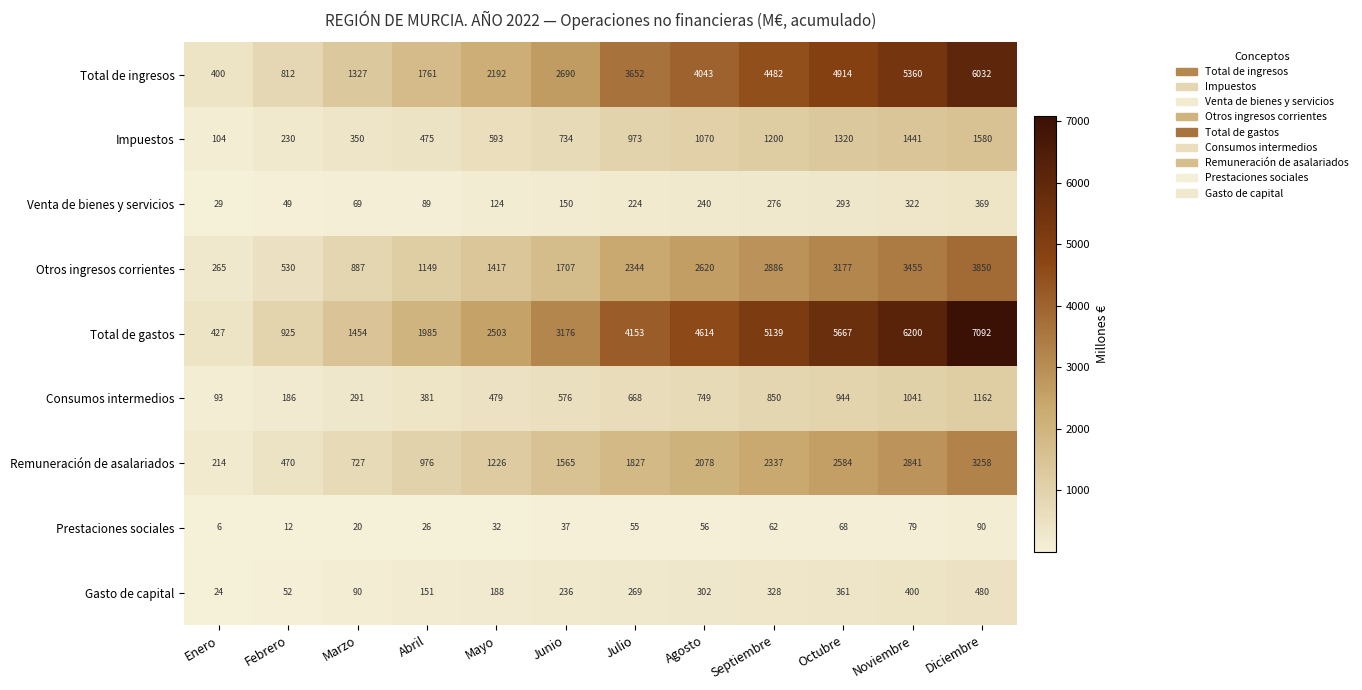

What is the sum of all Gasto de capital values?

2881